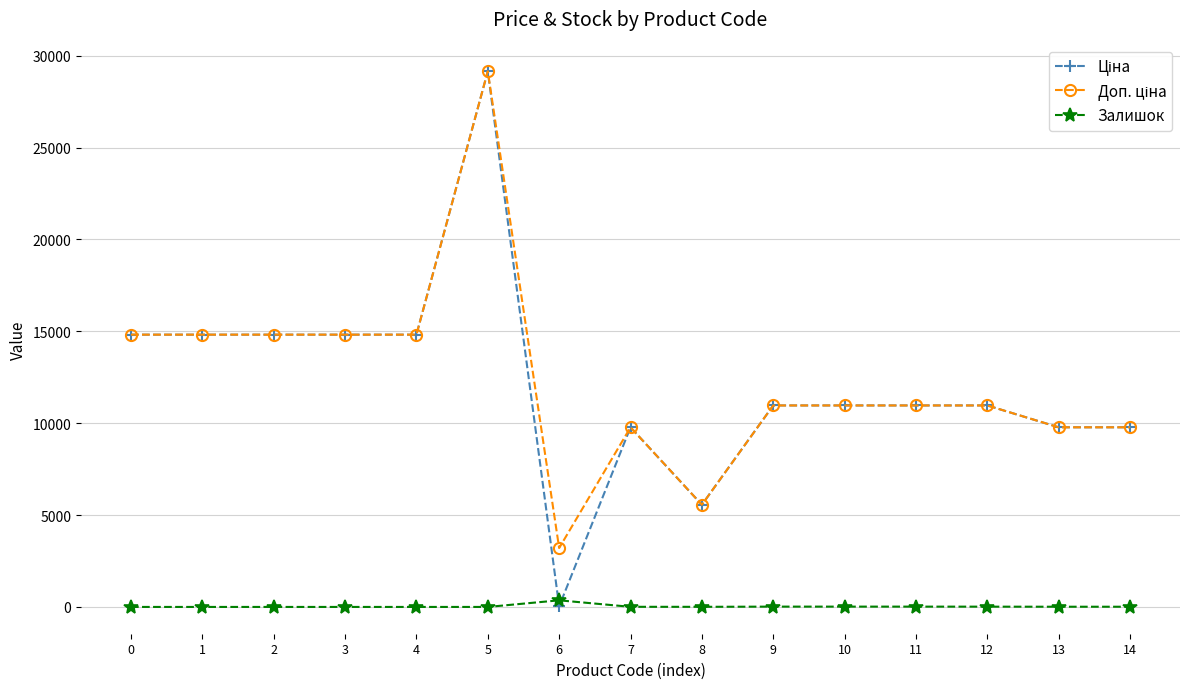

At which category is the sum across all series the highest?

5